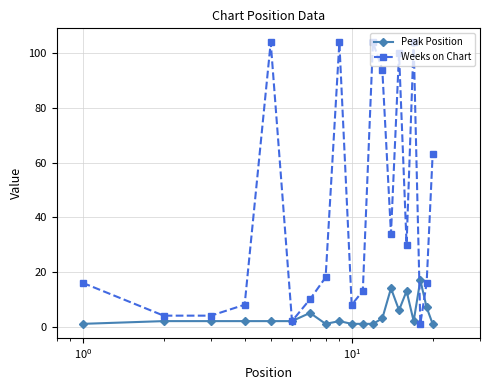

True or false: Weeks on Chart has more than 1 points higher than both neighbors.

True